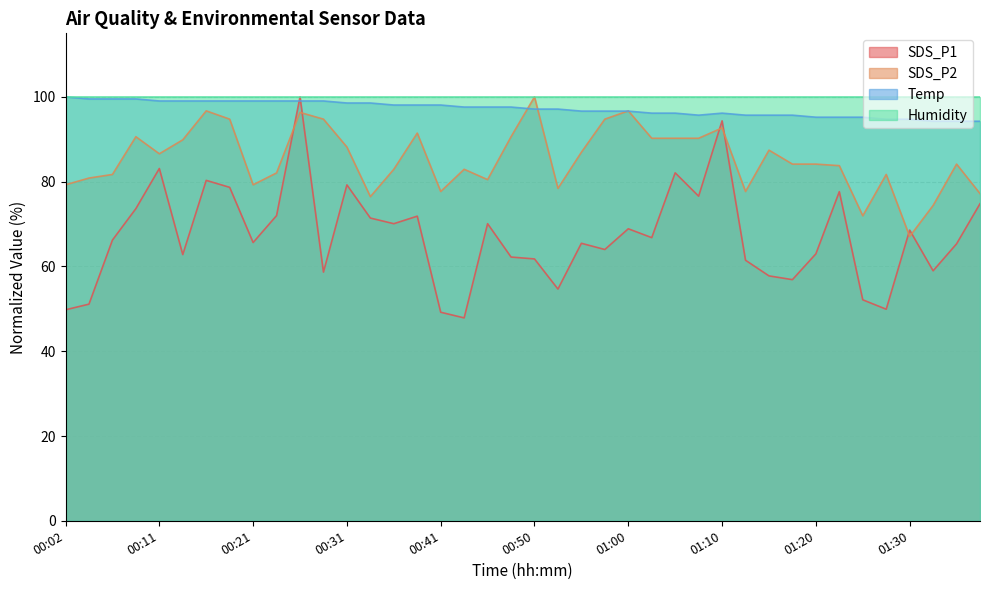

Is it true that Temp equals 172.7 at 00:09?

False